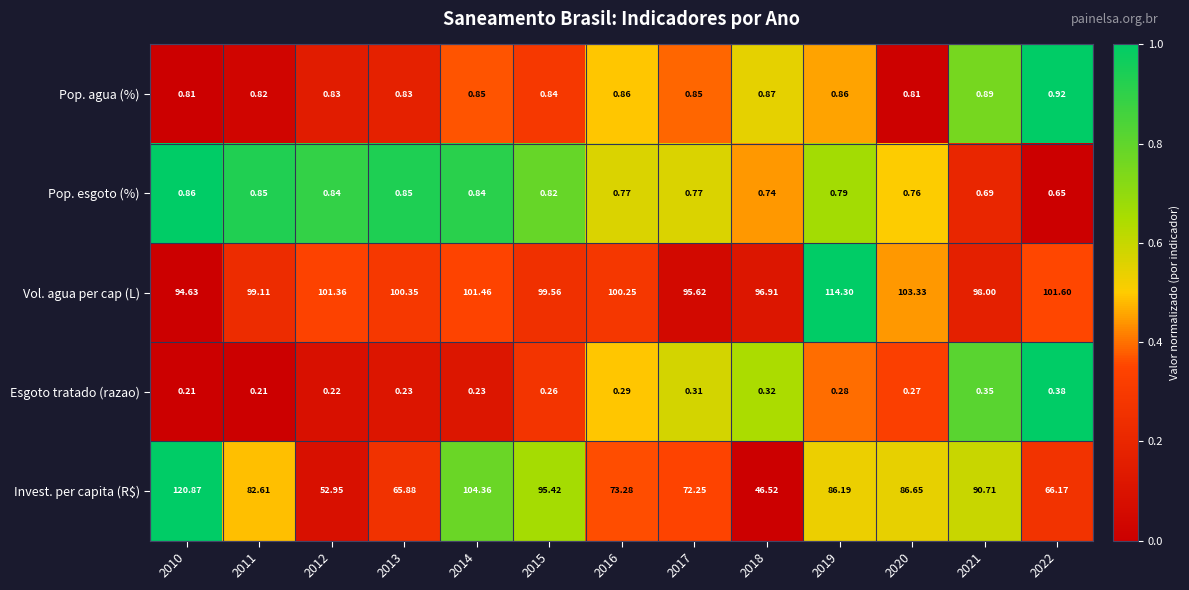

Rank the series by their maximum value, from lowest to highest.

Esgoto tratado (razao), Pop. esgoto (%), Pop. agua (%), Vol. agua per cap (L), Invest. per capita (R$)